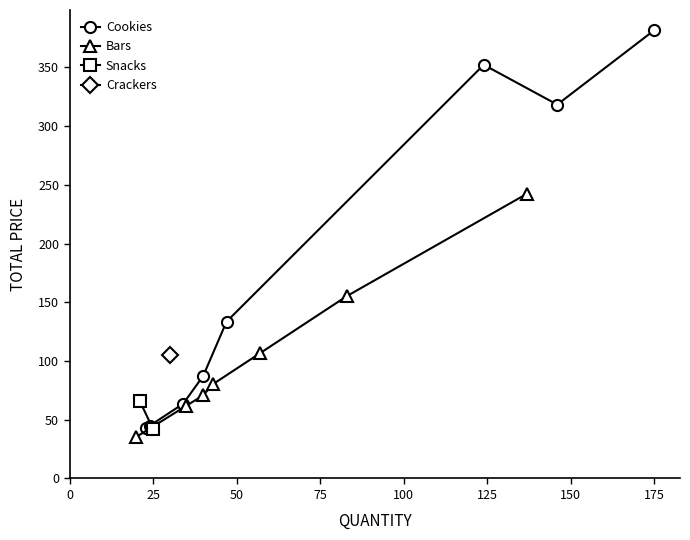

In Cookies, how many points are higher than both neighbors (excluding endpoints)?

1